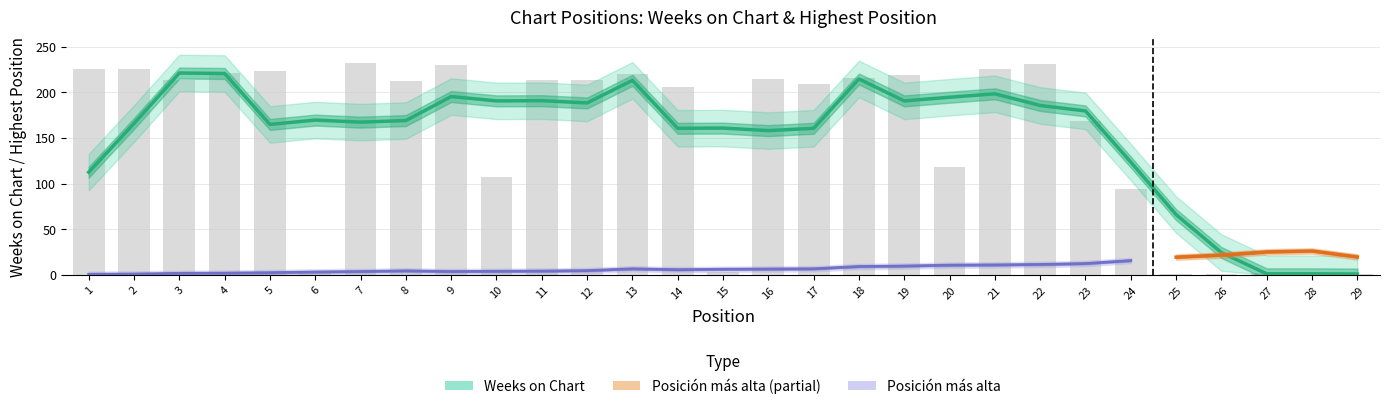

Where is the data nearest to the value 116?

20